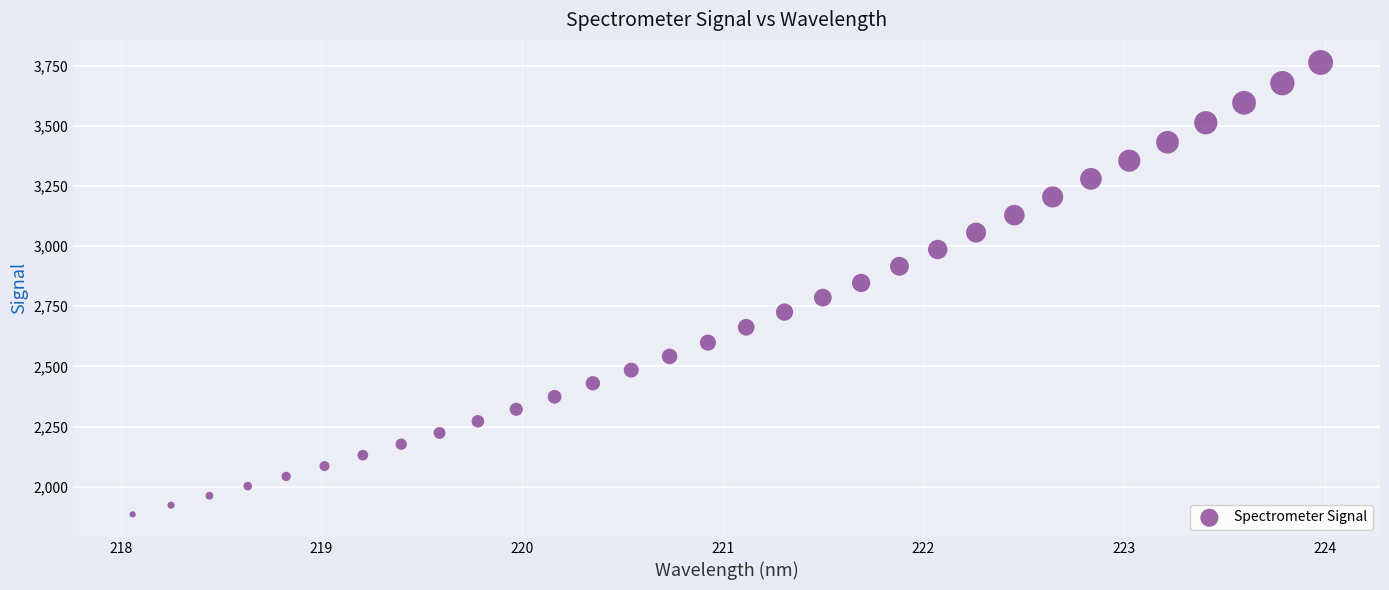

What is the range of X values (max minus min)?

5.9